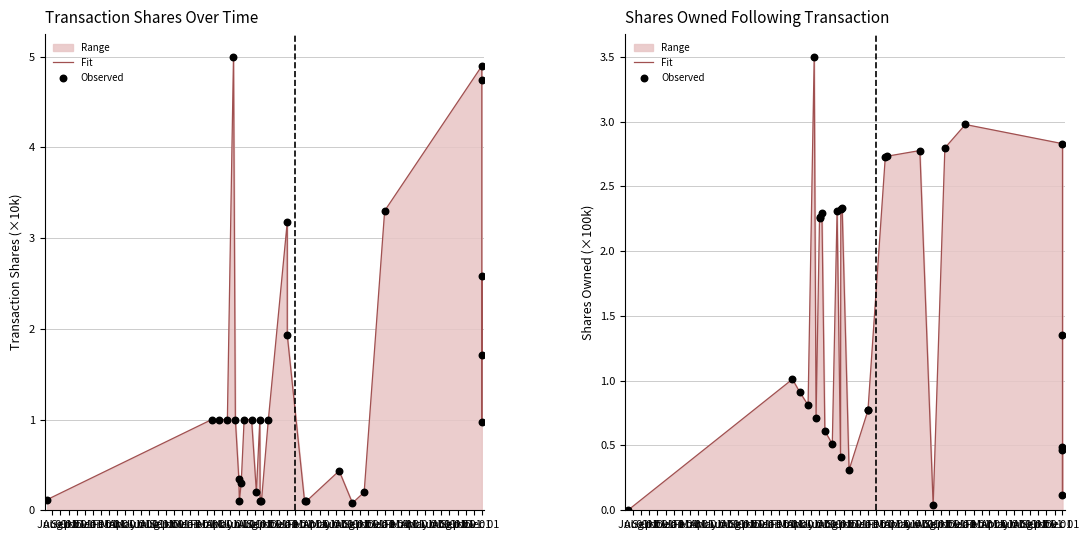

Which series reaches the minimum Y coordinate?

Fit